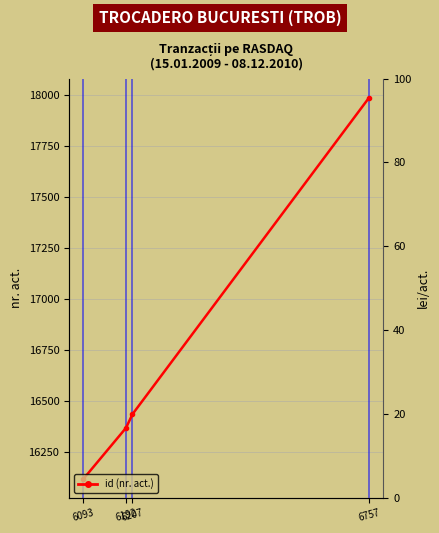

At which category does the chart reach its peak across all series?

6757